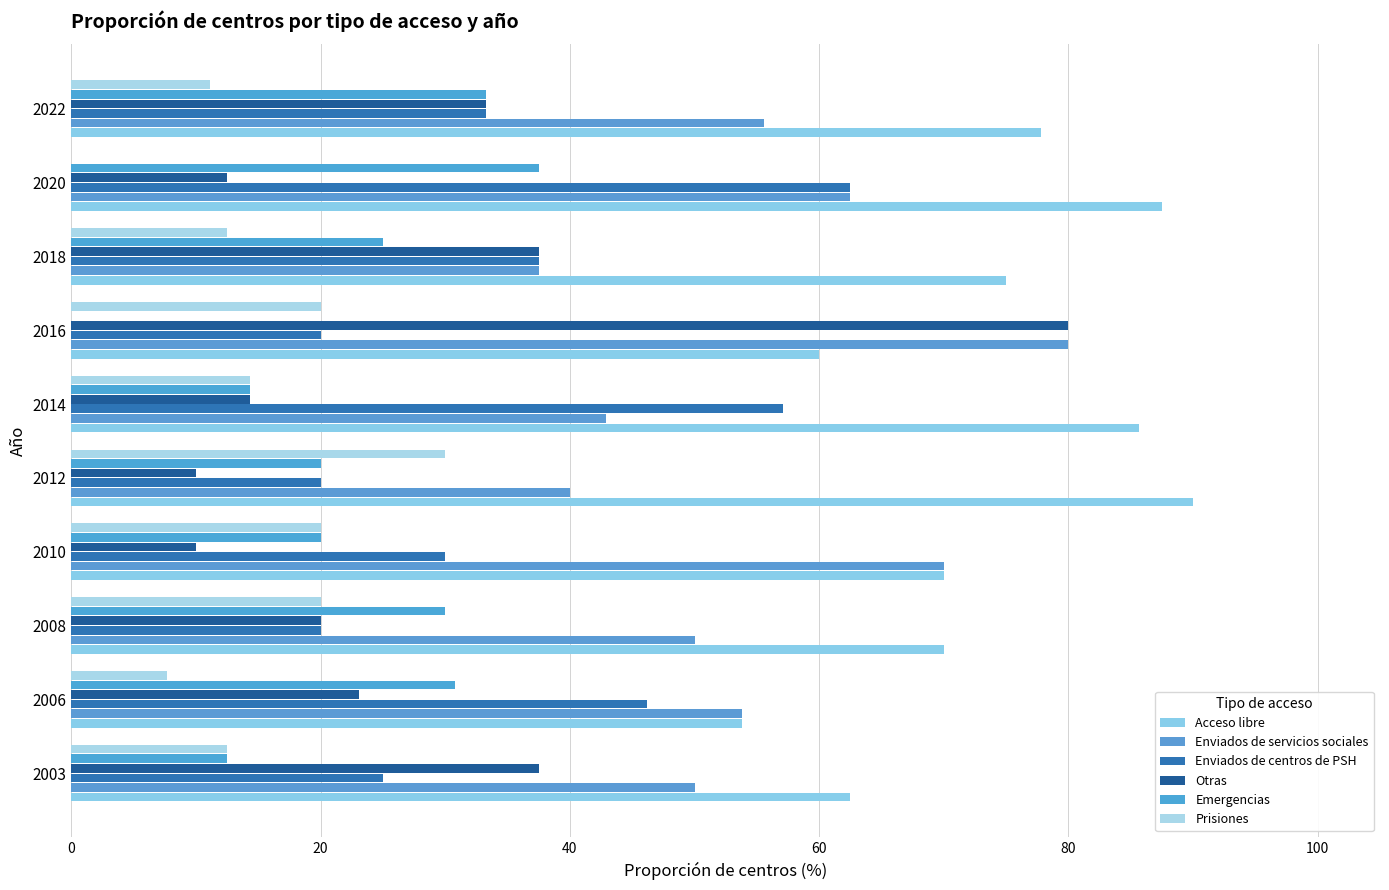

What is the sum of all Prisiones values?

148.1